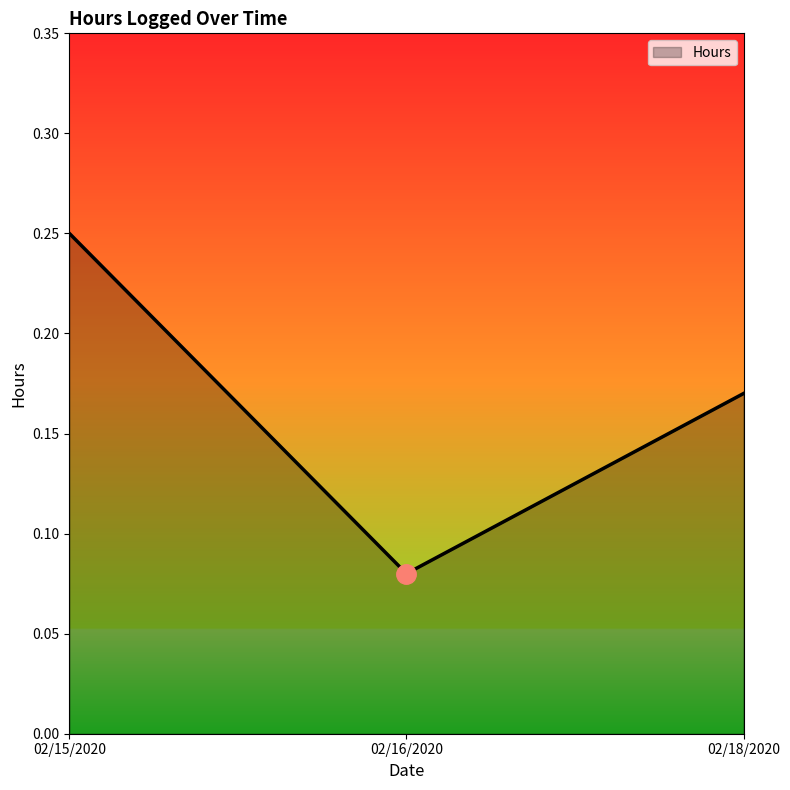

Which category has the lowest value across all series?

02/16/2020